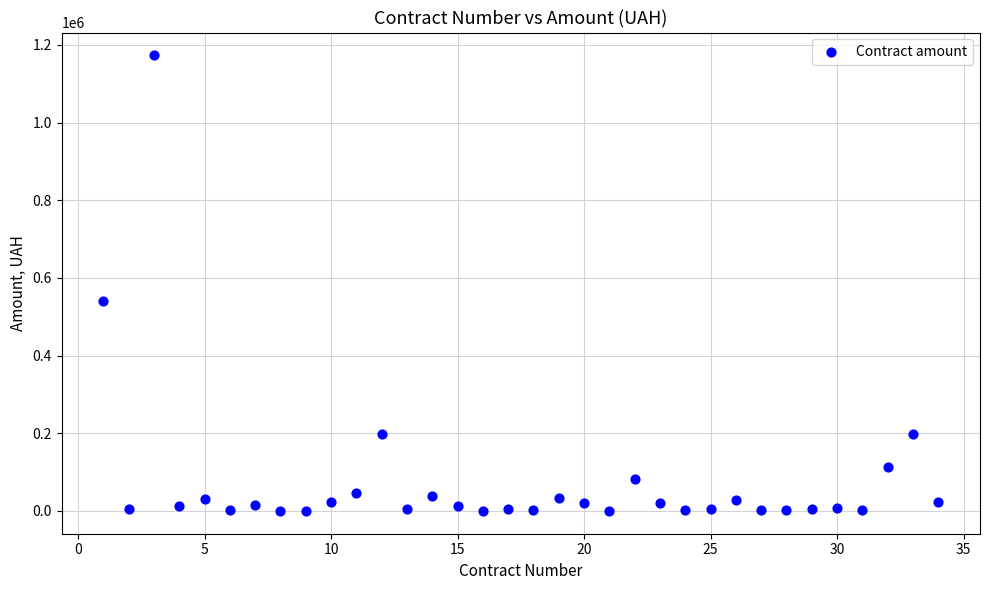

What Y value in the scatter plot is closest to 586512?

540000.0